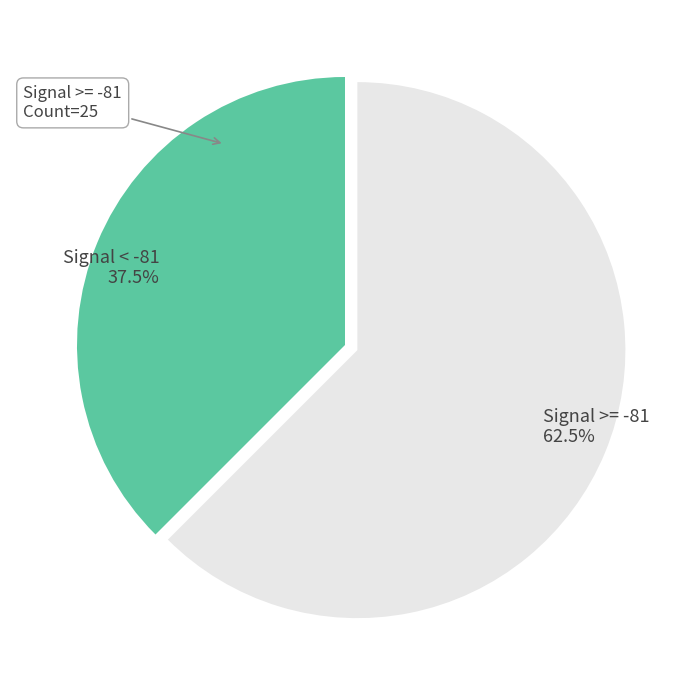

Combined, do Signal < -81 and Signal >= -81 account for over 50%?

Yes